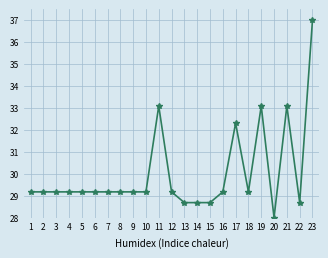

Which has a higher value, 11 or 2?

11